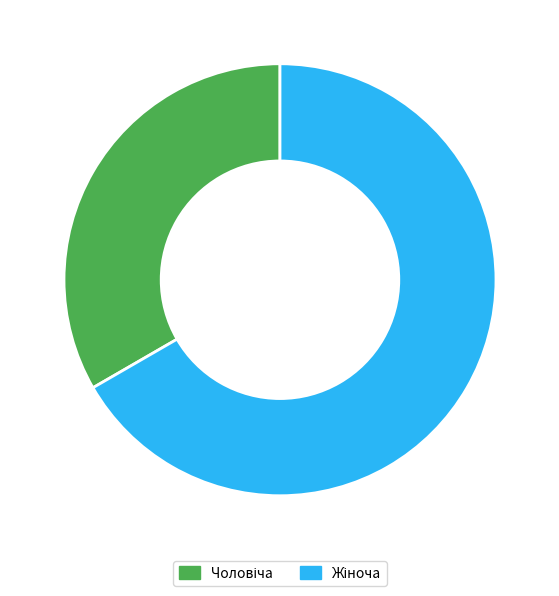

Does any single category account for the majority?

Yes